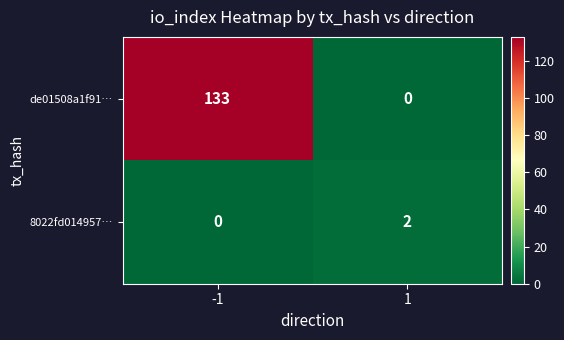

How many categories are shown in the chart?

2